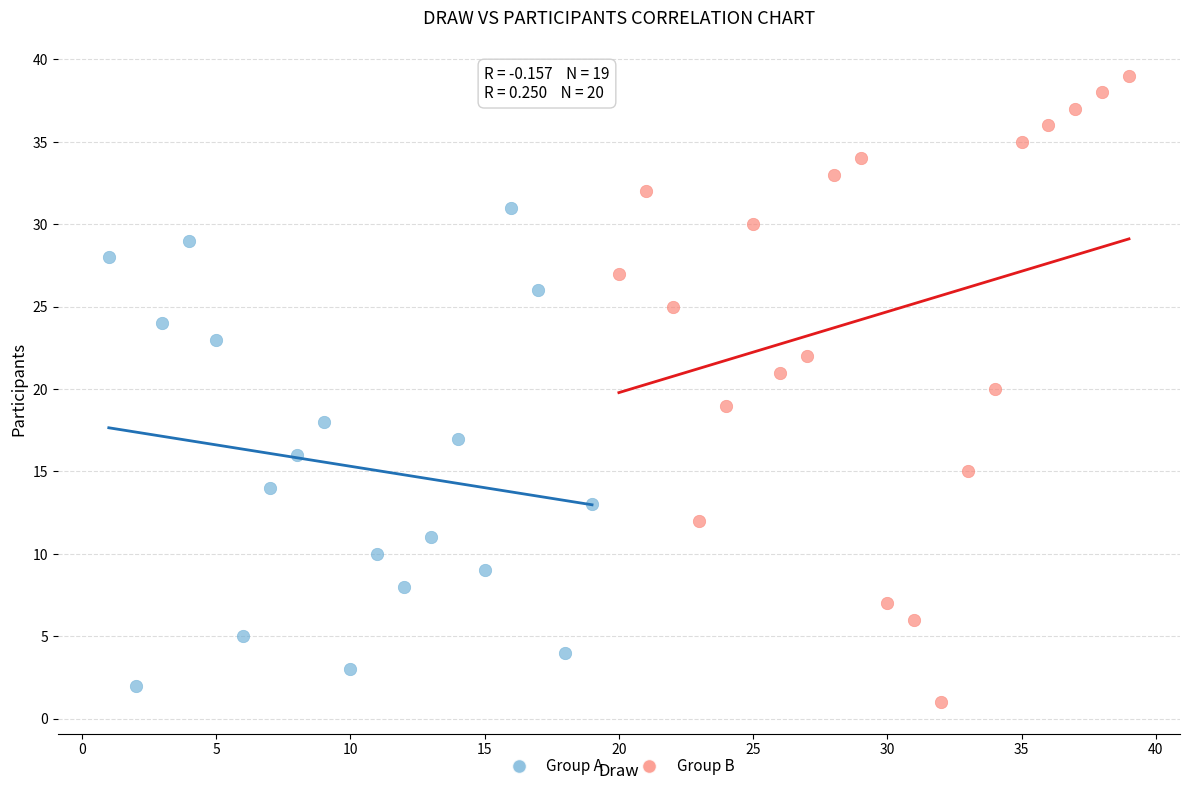

Which series has the largest Y range (max minus min)?

Group B